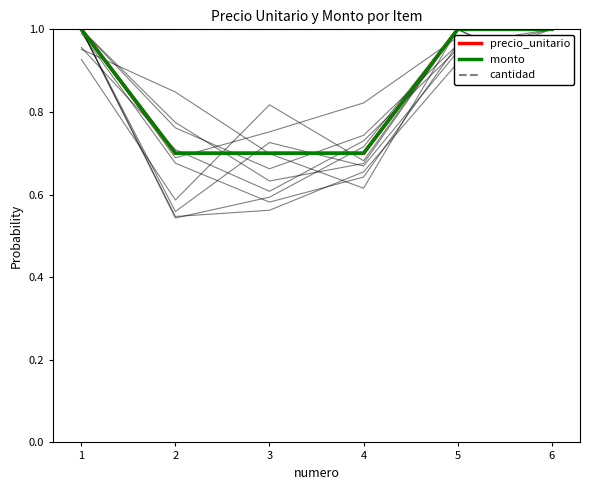

Which series has the largest total across all categories?

cantidad